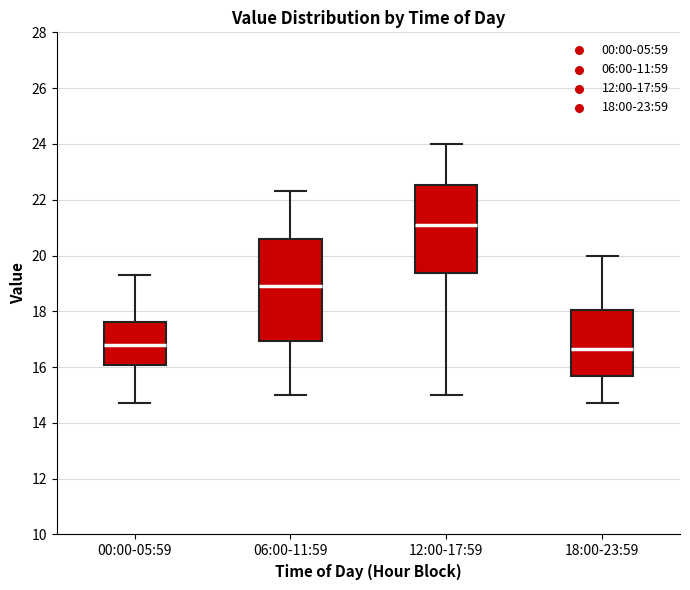

Which box has the highest median line?

12:00-17:59